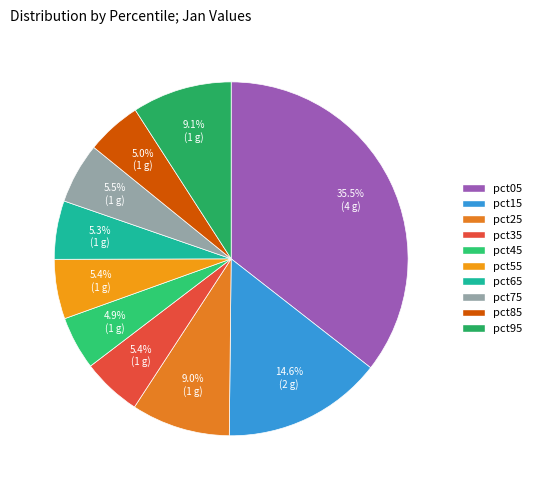

Combined, what portion of the pie is pct15 and pct05?

50.2%